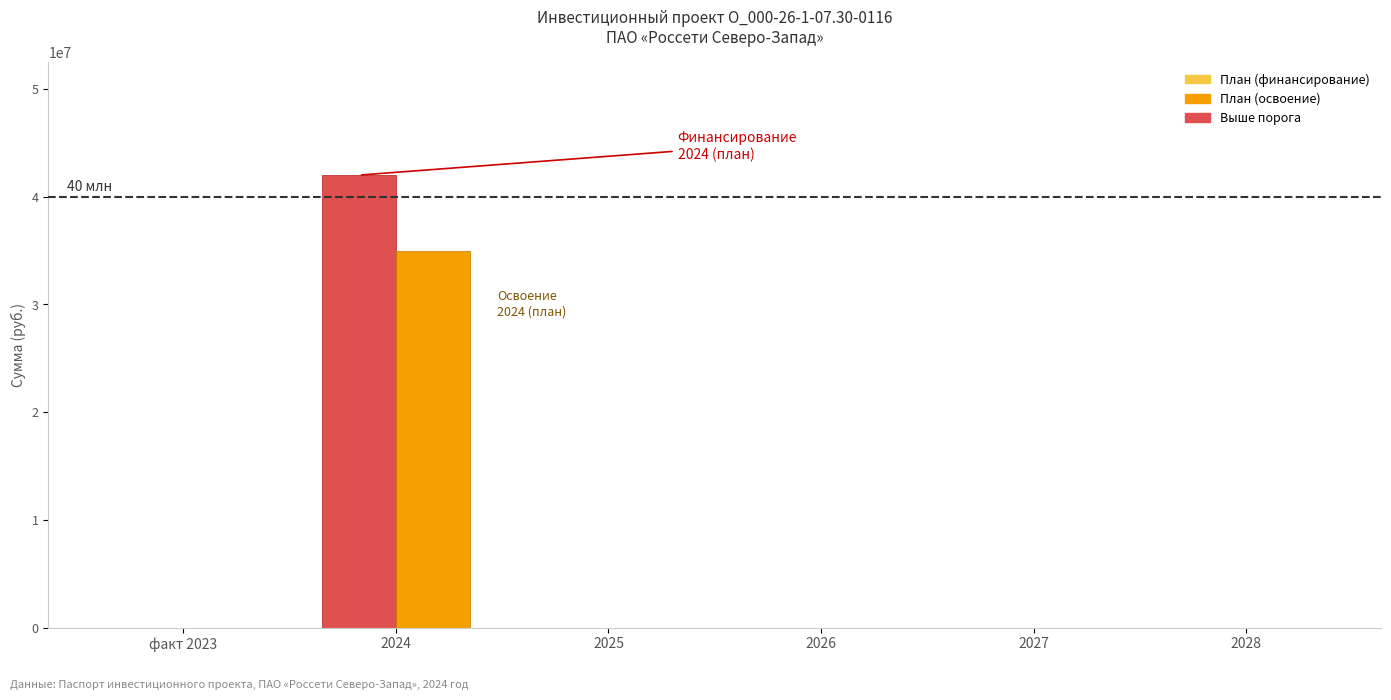

What is the maximum value for План (финансирование)?

42000000